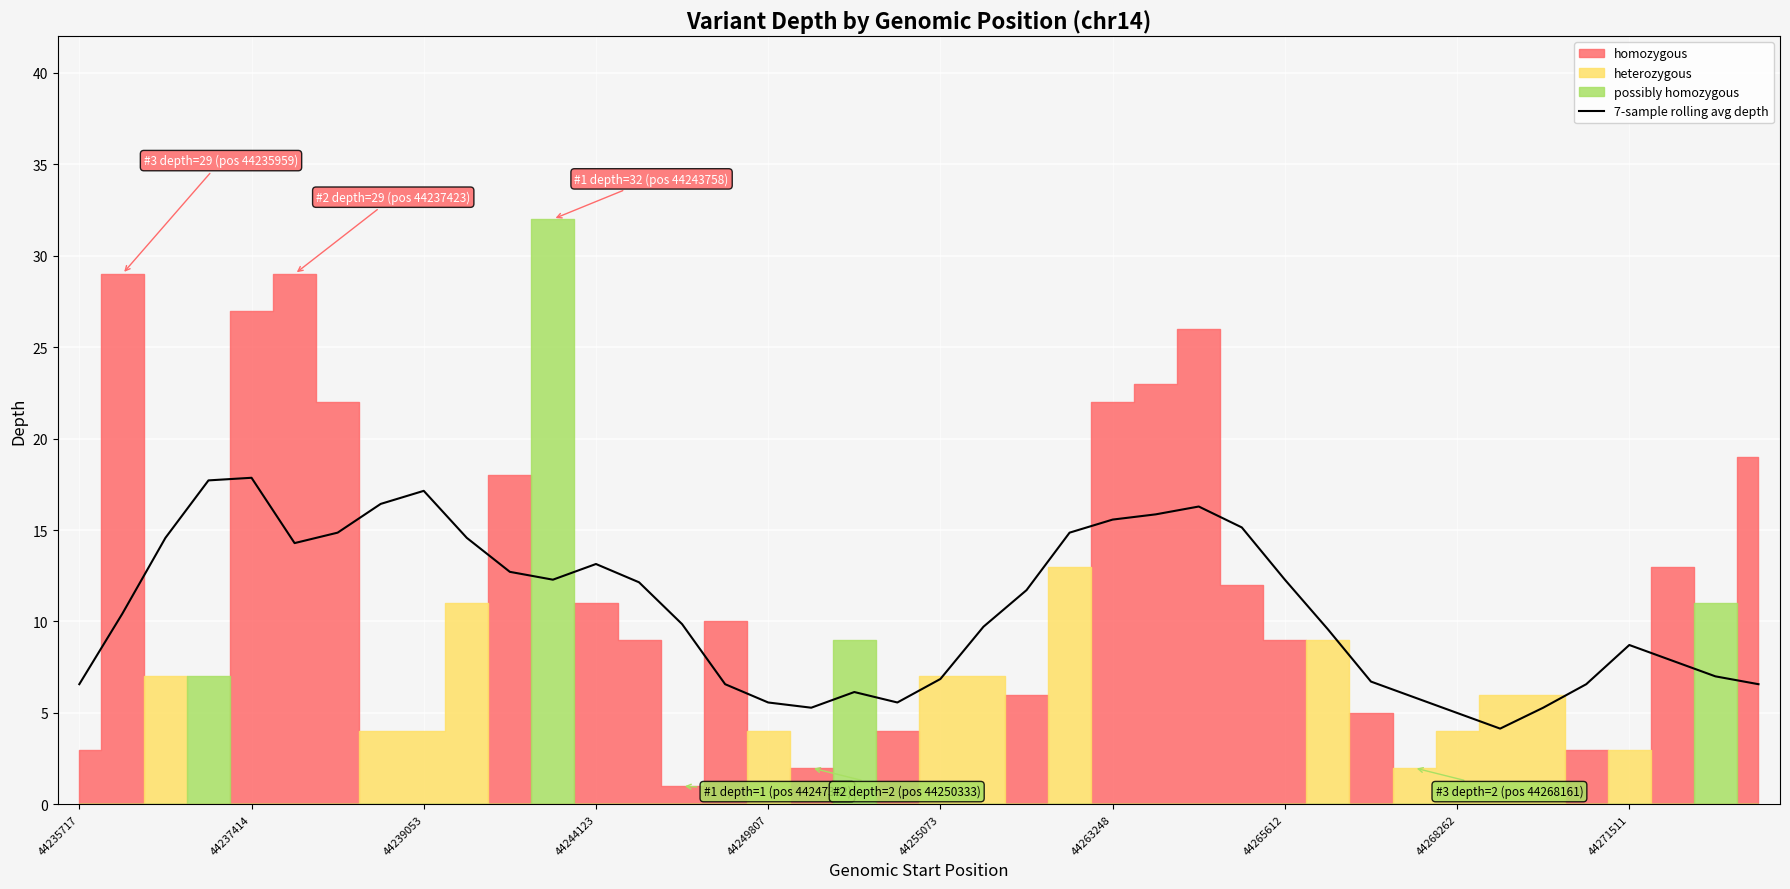

Reading left to right, list all the values displayed in this chart.

6.6	10.4	14.6	17.7	17.9	14.3	14.9	16.4	17.1	14.6	12.7	12.3	13.1	12.1	9.9	6.6	5.6	5.3	6.1	5.6	6.9	9.7	11.7	14.9	15.6	15.9	16.3	15.1	12.3	9.6	6.7	5.9	5.0	4.1	5.3	6.6	8.7	7.9	7.0	6.6